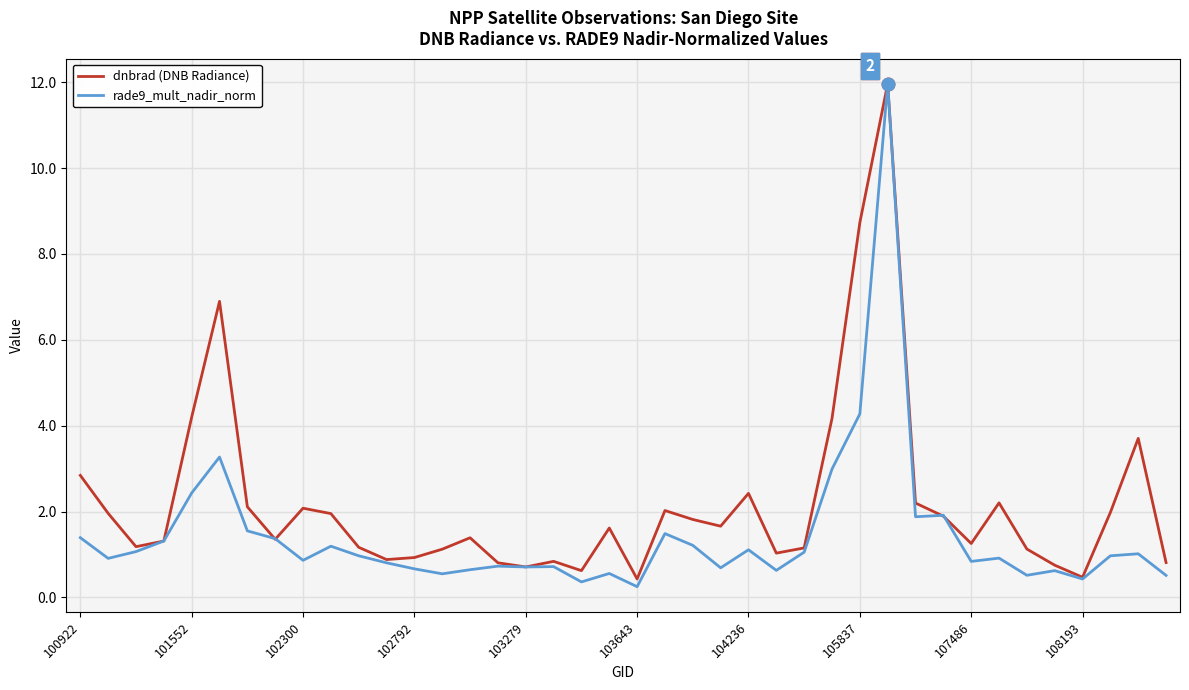

What is the maximum value shown in the chart?

12.0